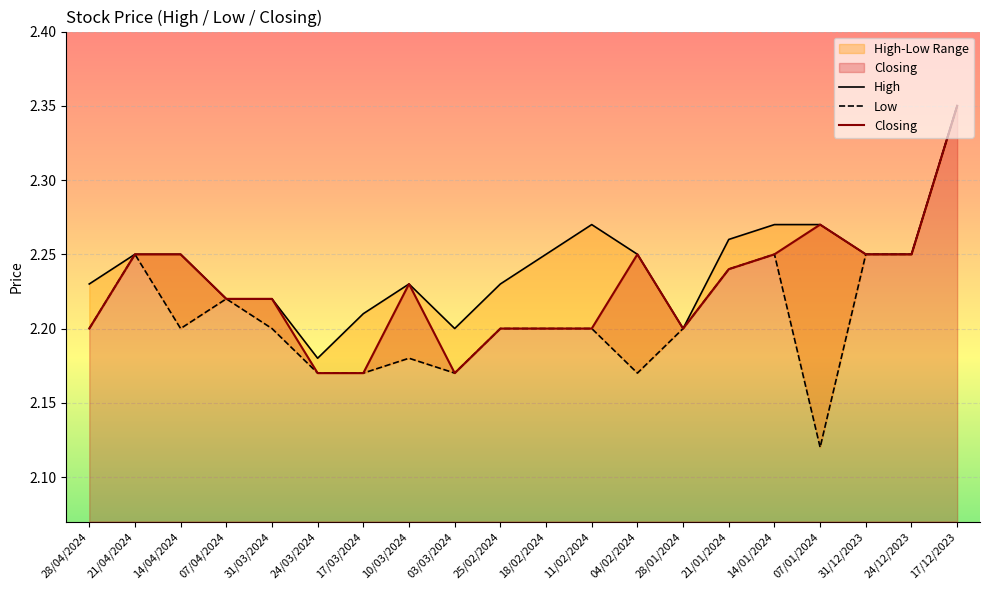

Where is High nearest to the value 2?

24/03/2024